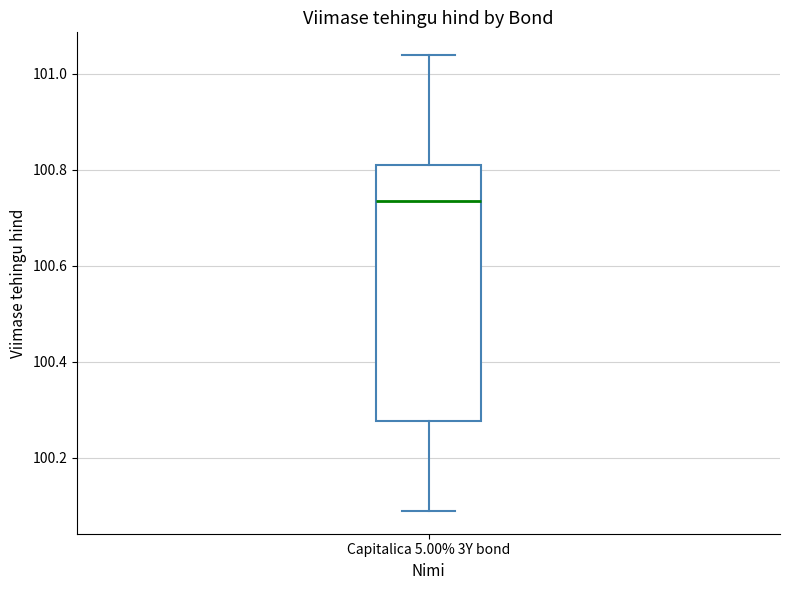

Where is the upper edge of the box for Capitalica 5.00% 3Y bond on the y-axis? The values are not printed on the chart, so give them approximately, as read against the axis.

100.80